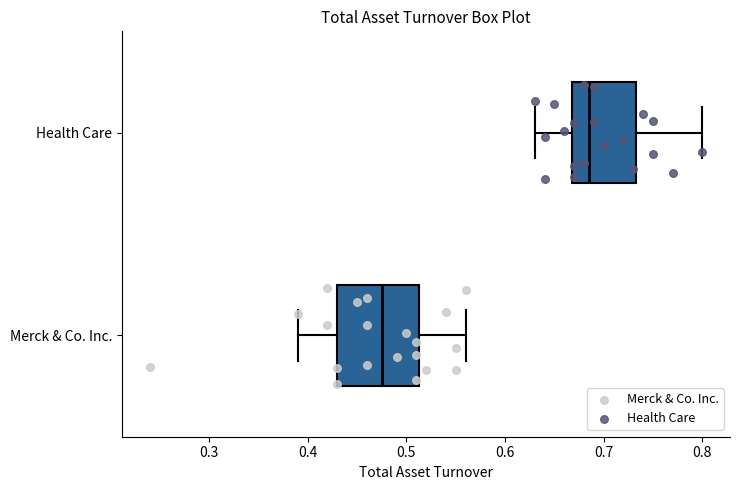

Reading bottom to top, read every box against the x-axis: the position of its median line, the range the box covers, and the ends of its whiskers. The values are not printed on the chart, so give them approximately, as read against the axis.

Merck & Co. Inc.: median 0.48, box 0.43 to 0.51, whiskers 0.39 to 0.56
Health Care: median 0.69, box 0.67 to 0.73, whiskers 0.63 to 0.80